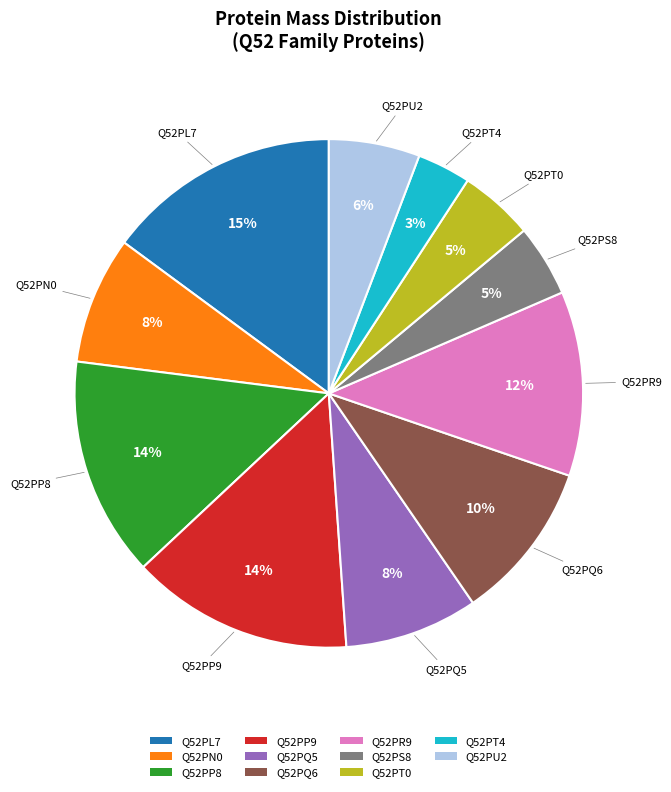

Which category has the biggest portion of the pie?

Q52PL7